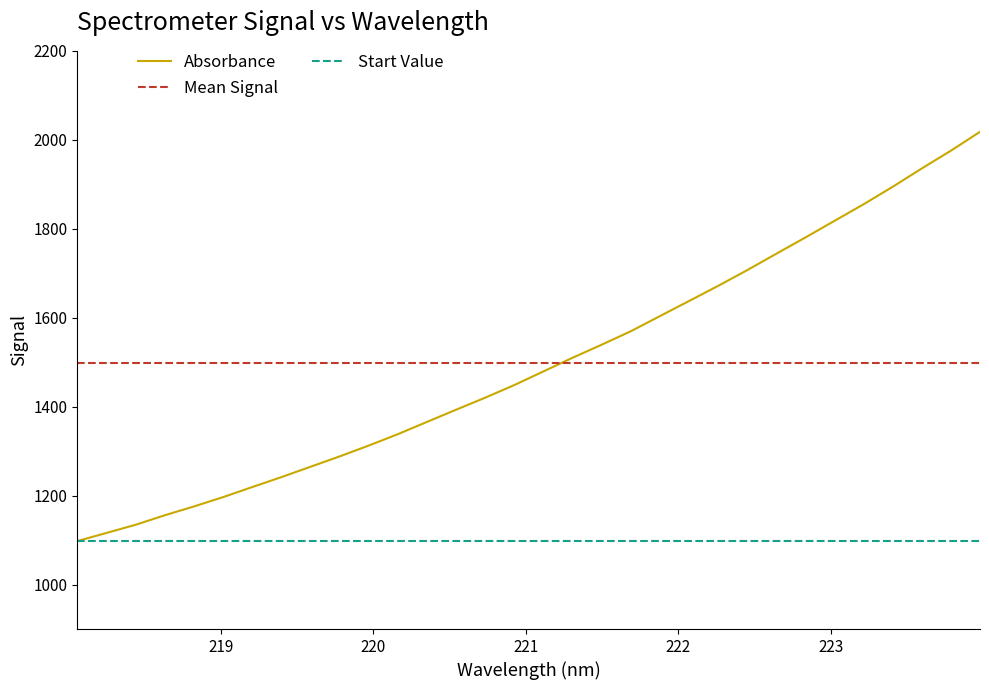

What is the sum of the values at 220.7354 and 219.0156?

2616.9